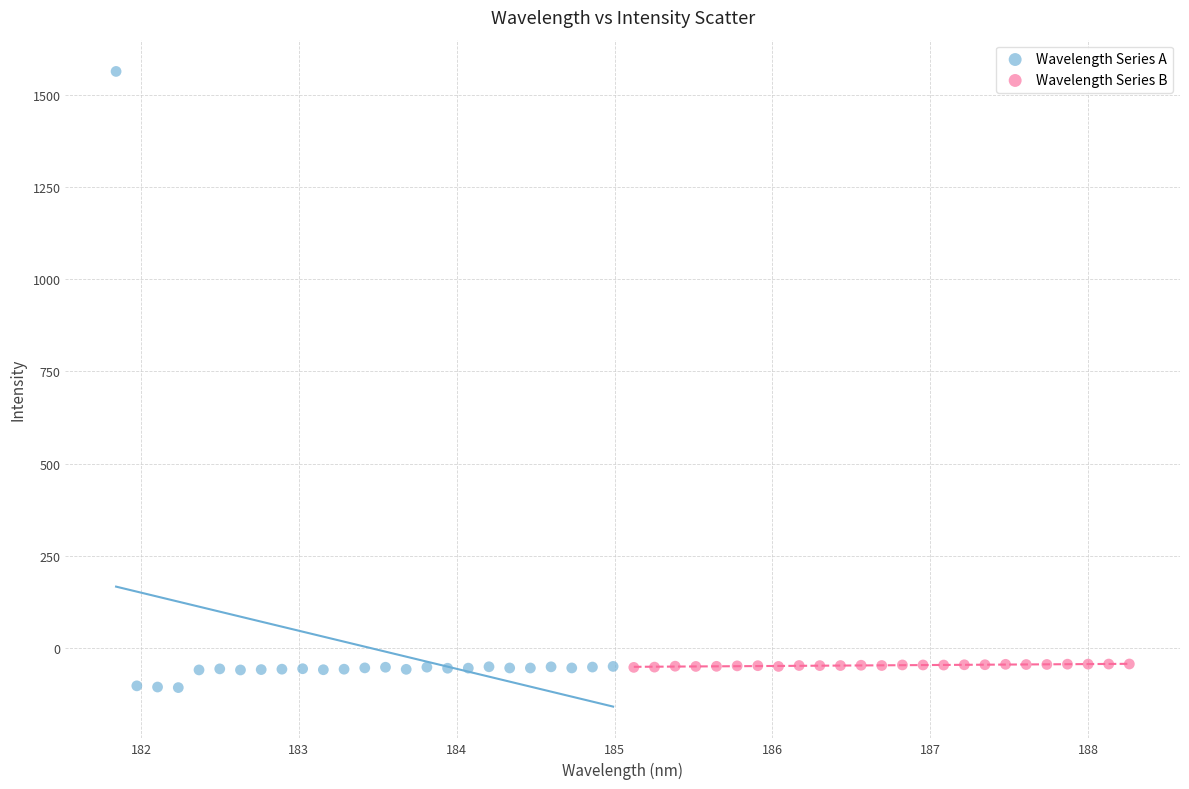

Which series contains the highest Y value?

Wavelength Series A